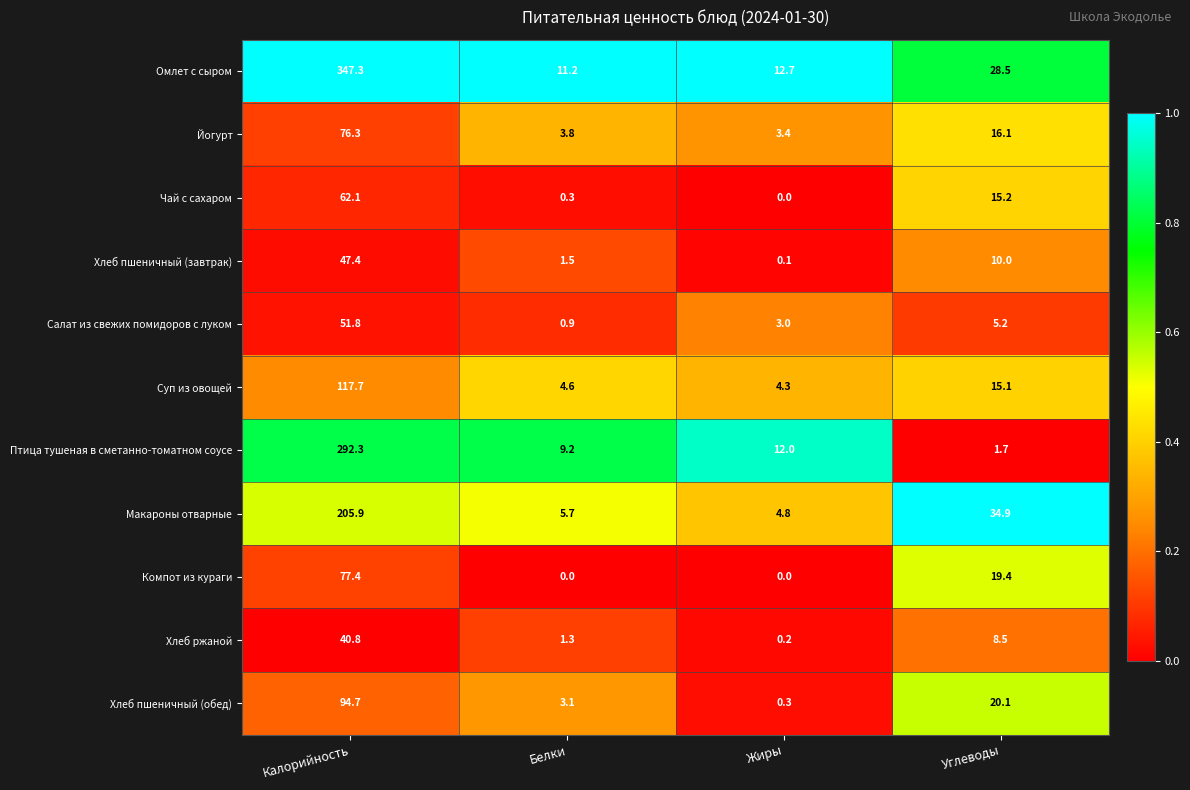

What is the maximum value for Омлет с сыром?

347.3